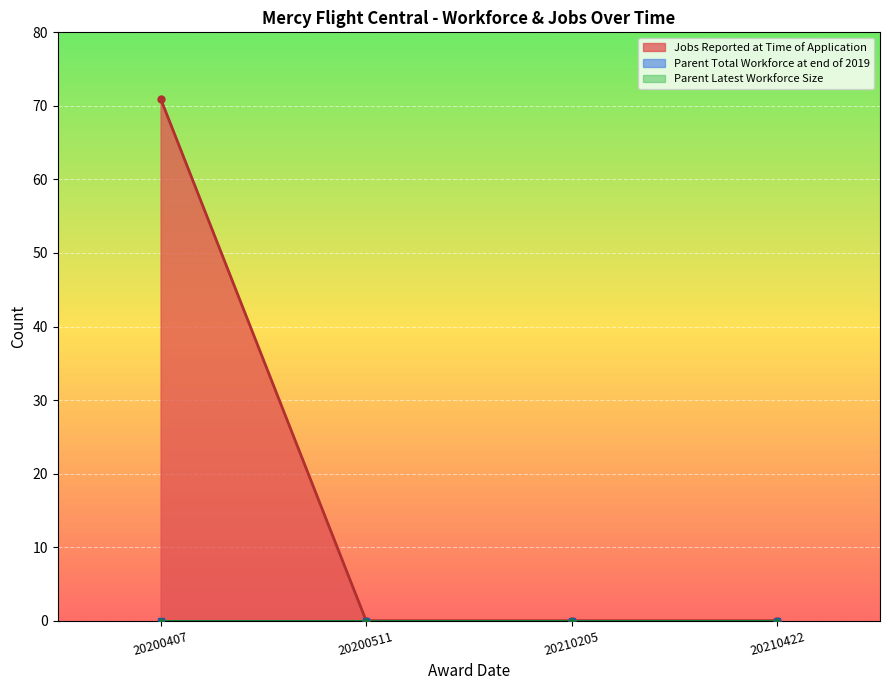

What is the maximum value shown in the chart?

71